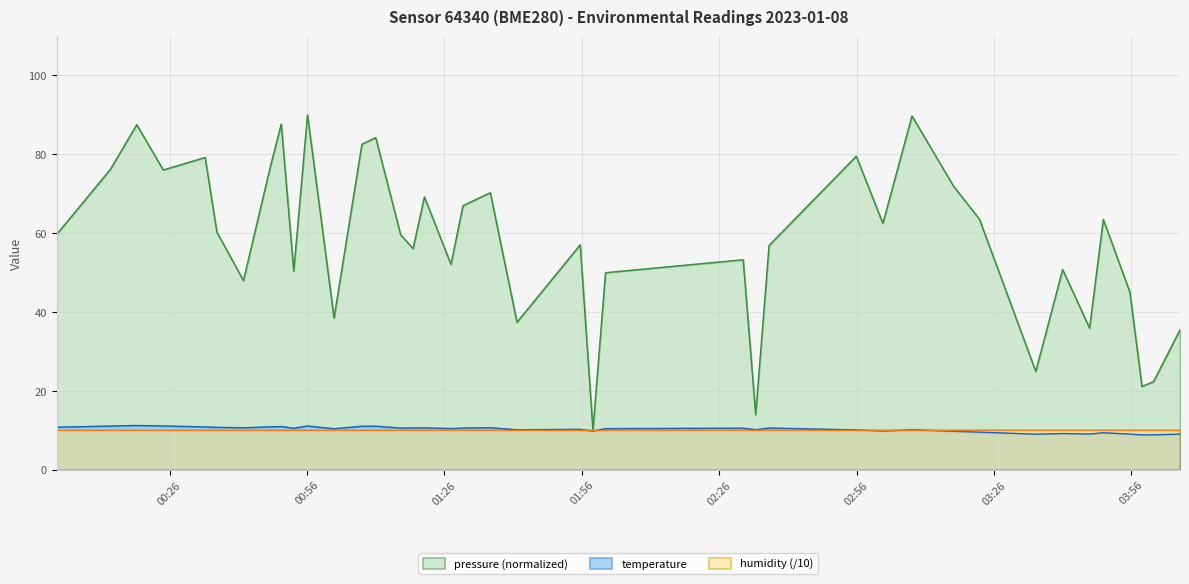

What is the minimum value shown in the chart?

8.8